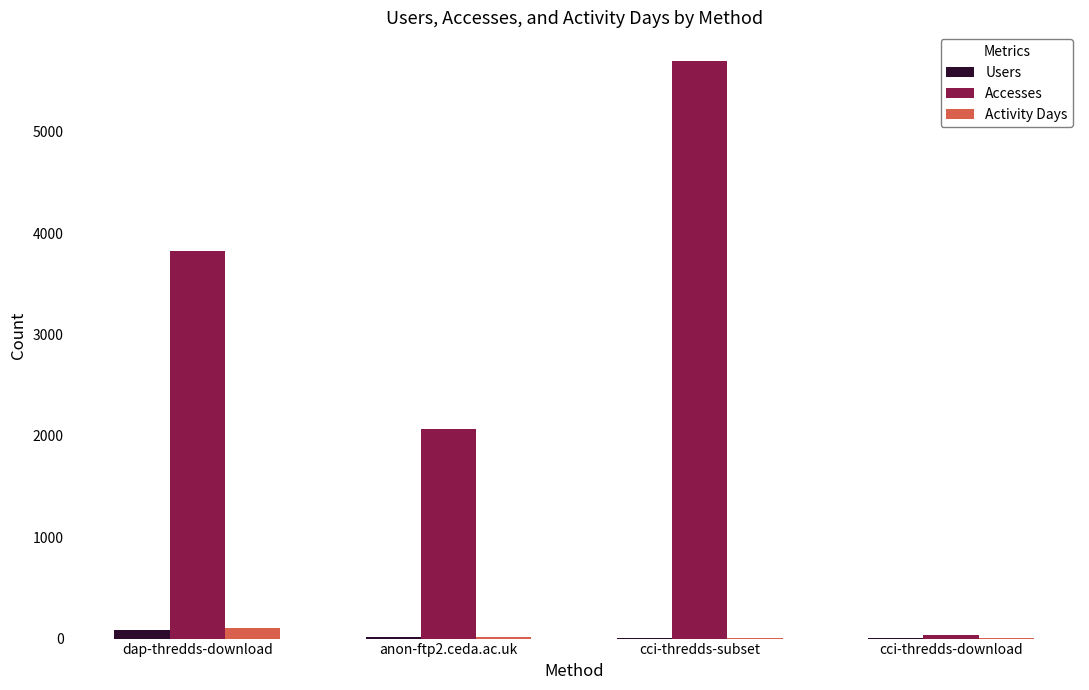

At which label is Accesses closest to 2864?

anon-ftp2.ceda.ac.uk